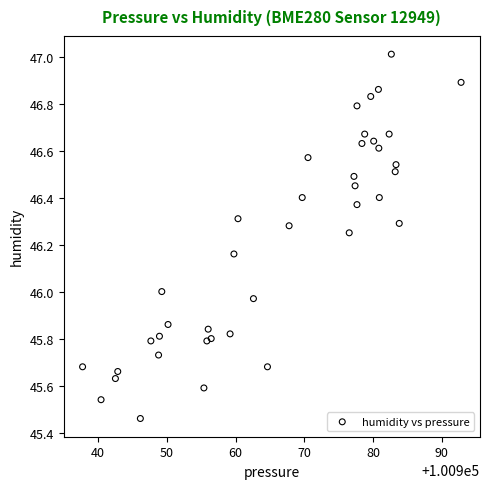

What is the range of X values (max minus min)?

55.1